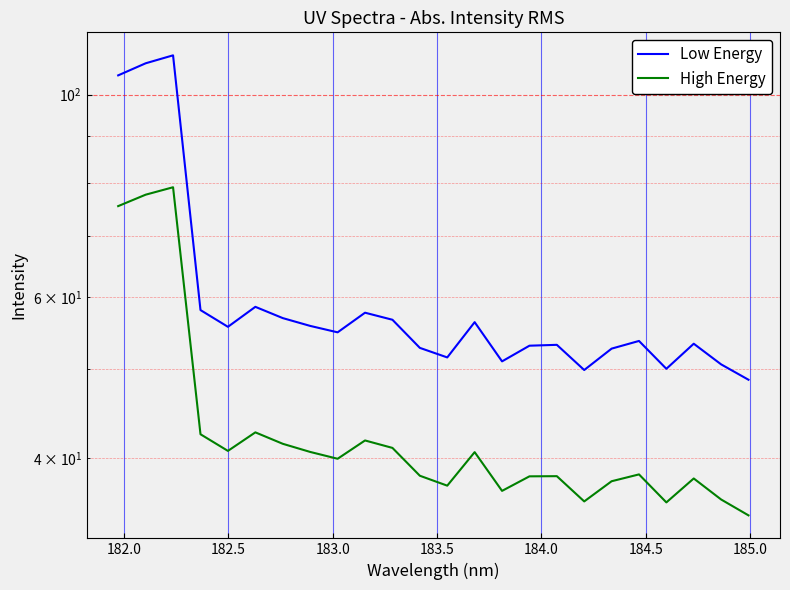

What is the average value of the Low Energy series?

60.6